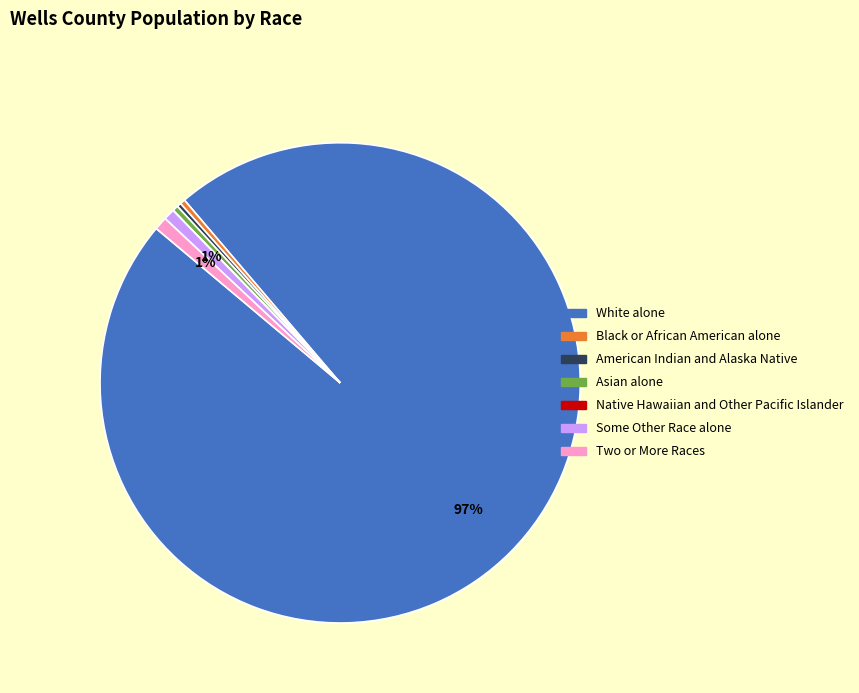

Is there any slice that represents more than half of the pie?

Yes